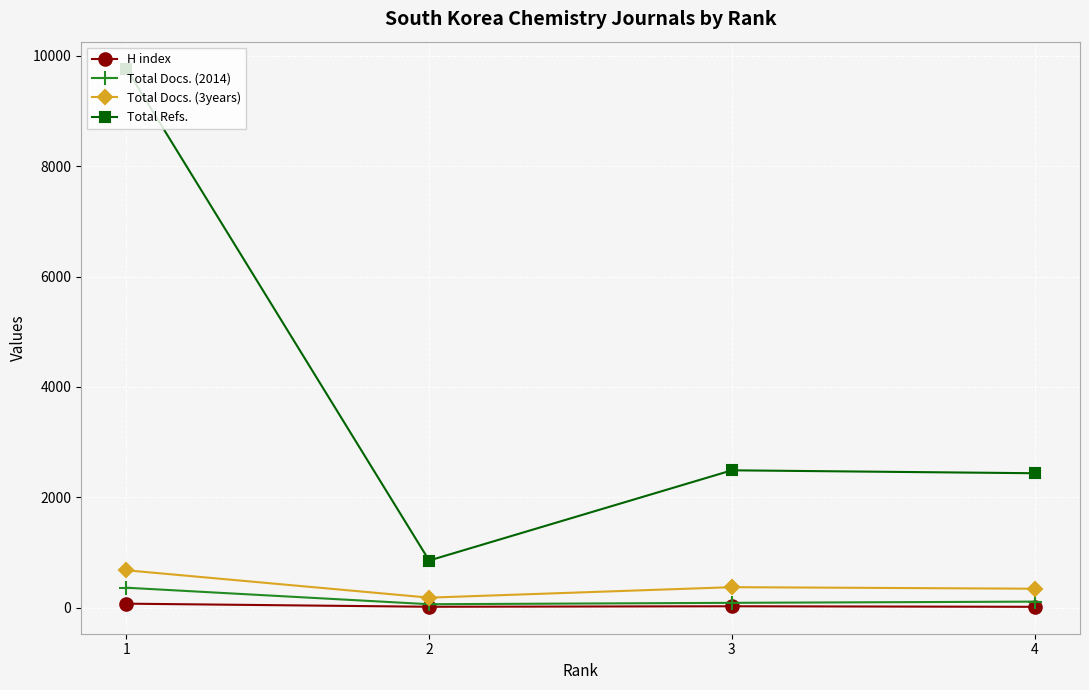

At which category does Total Refs. reach its first local peak?

3